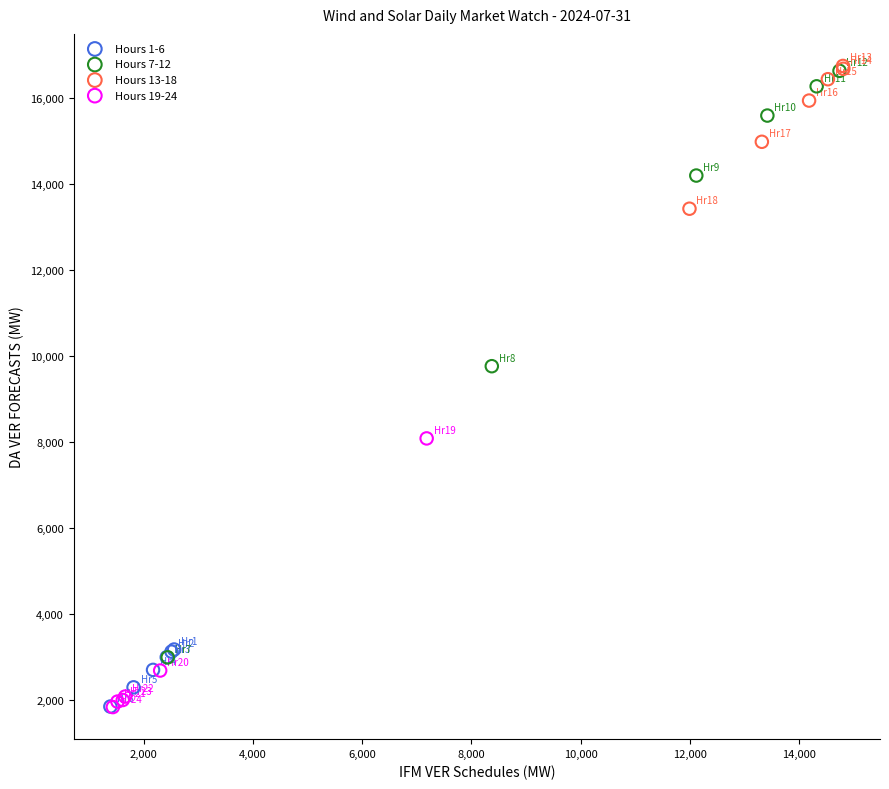

What are all the series names shown in the legend?

Hours 1-6, Hours 7-12, Hours 13-18, Hours 19-24